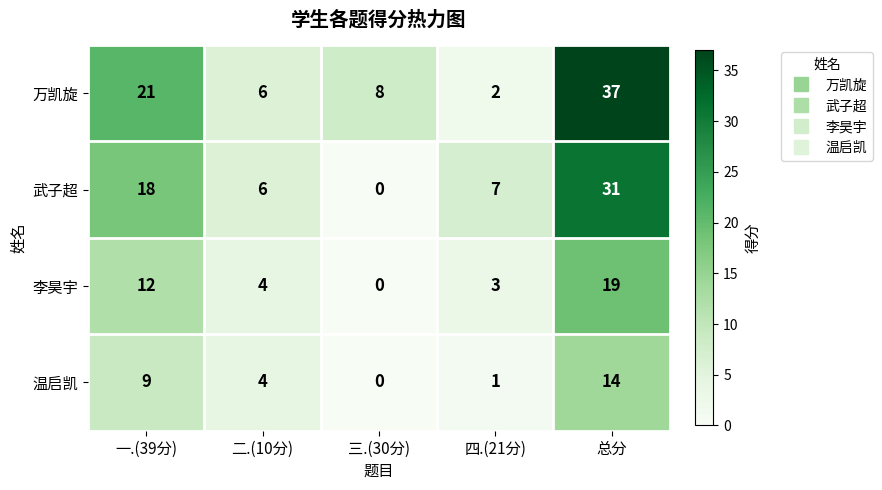

List the series in order of their overall mean, highest first.

万凯旋, 武子超, 李昊宇, 温启凯